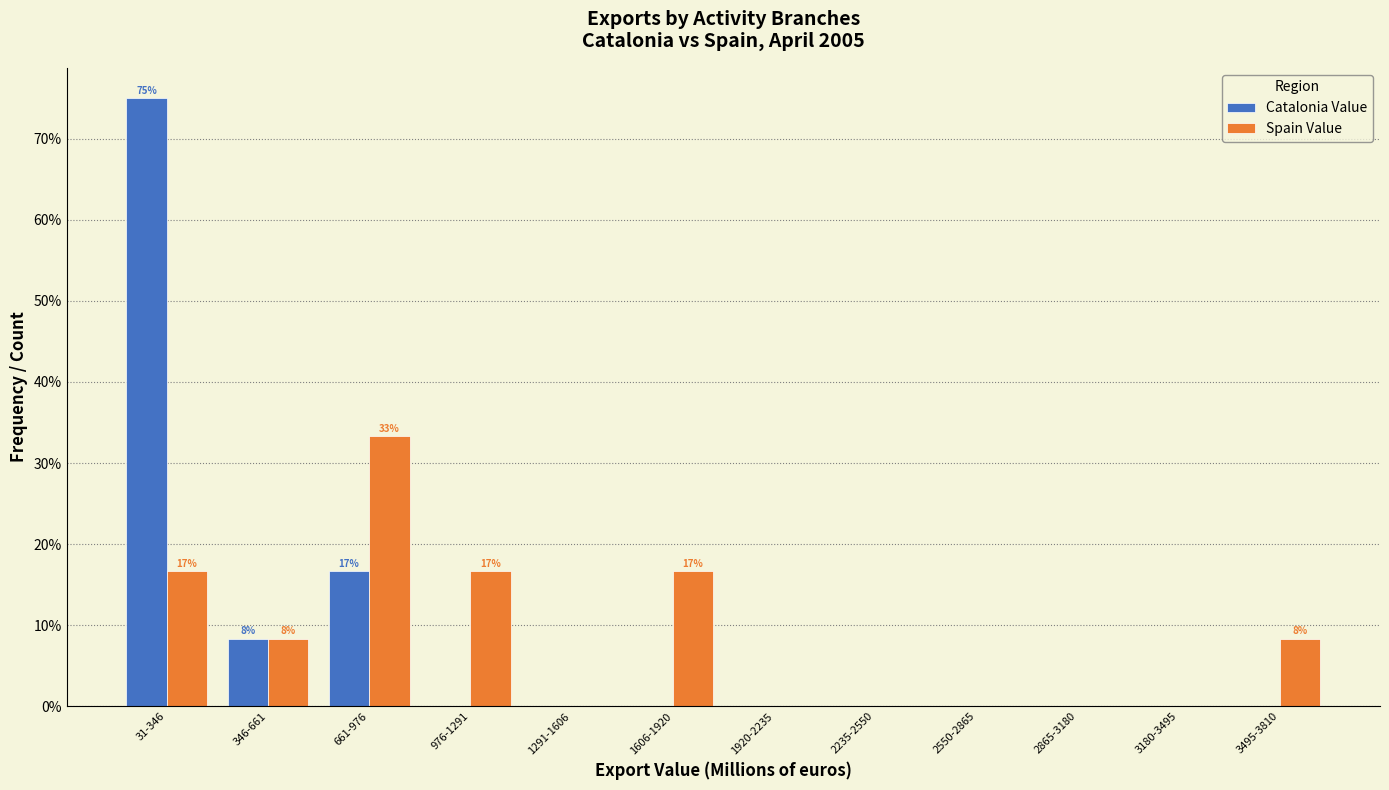

Reading left to right, extract all data points from this chart.

Catalonia Value: 31-346=75.0	346-661=8.3	661-976=16.7	976-1291=0.0	1291-1606=0.0	1606-1920=0.0	1920-2235=0.0	2235-2550=0.0	2550-2865=0.0	2865-3180=0.0	3180-3495=0.0	3495-3810=0.0
Spain Value: 31-346=16.7	346-661=8.3	661-976=33.3	976-1291=16.7	1291-1606=0.0	1606-1920=16.7	1920-2235=0.0	2235-2550=0.0	2550-2865=0.0	2865-3180=0.0	3180-3495=0.0	3495-3810=8.3